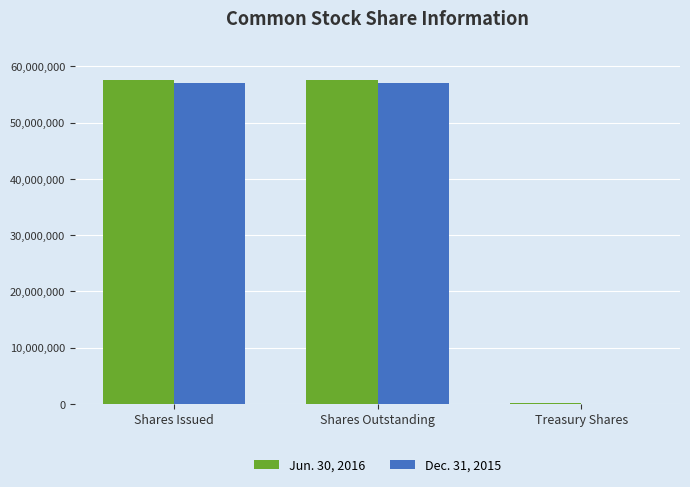

True or false: Jun. 30, 2016 has a value of 76020079 at Shares Outstanding.

False